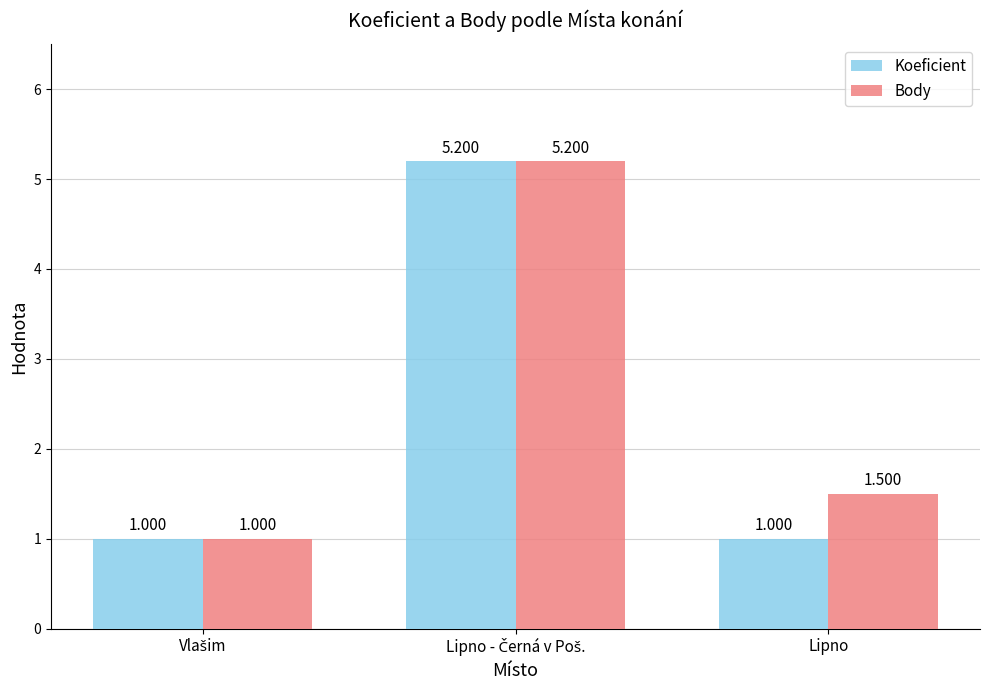

Which series has the largest total across all categories?

Body